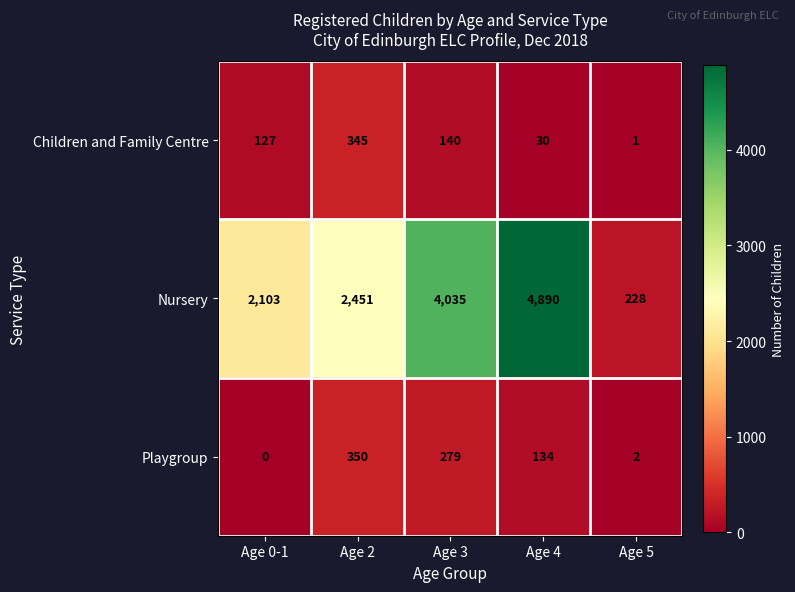

Is it true that Children and Family Centre equals 30 at Age 4?

True